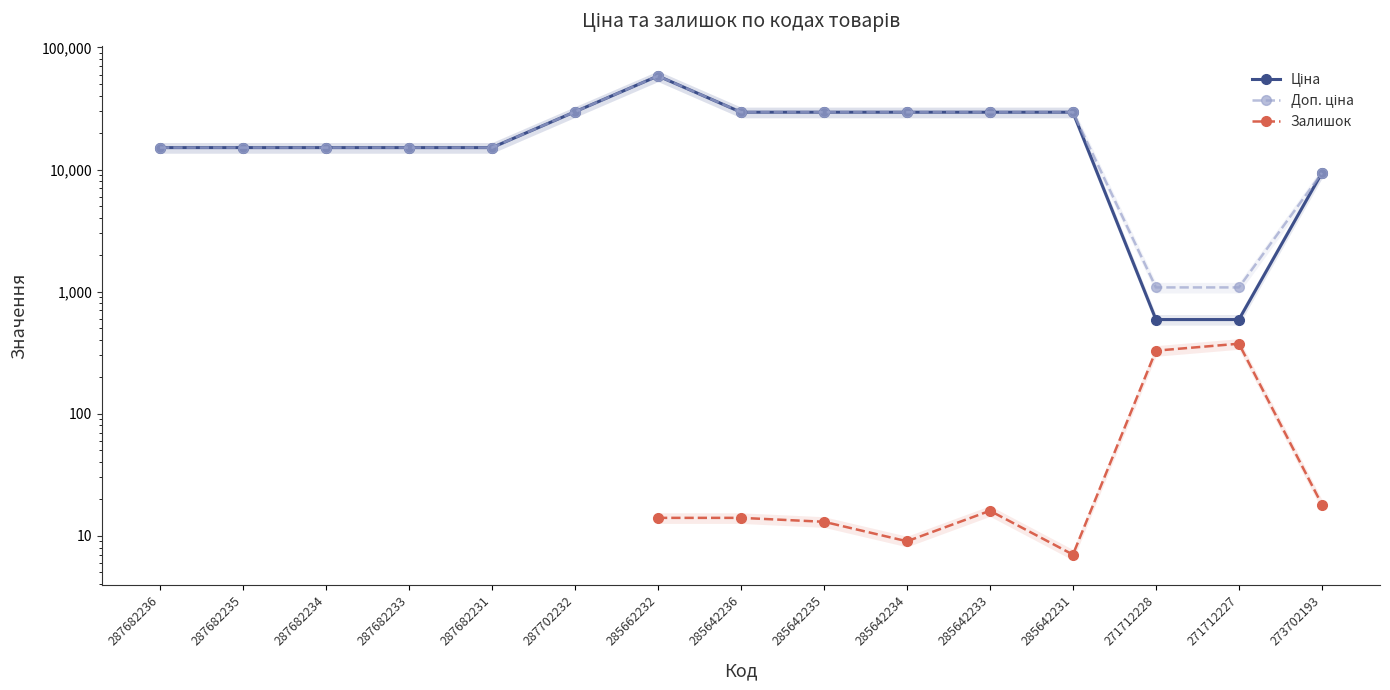

True or false: Залишок and Доп. ціна intersect in this chart.

False